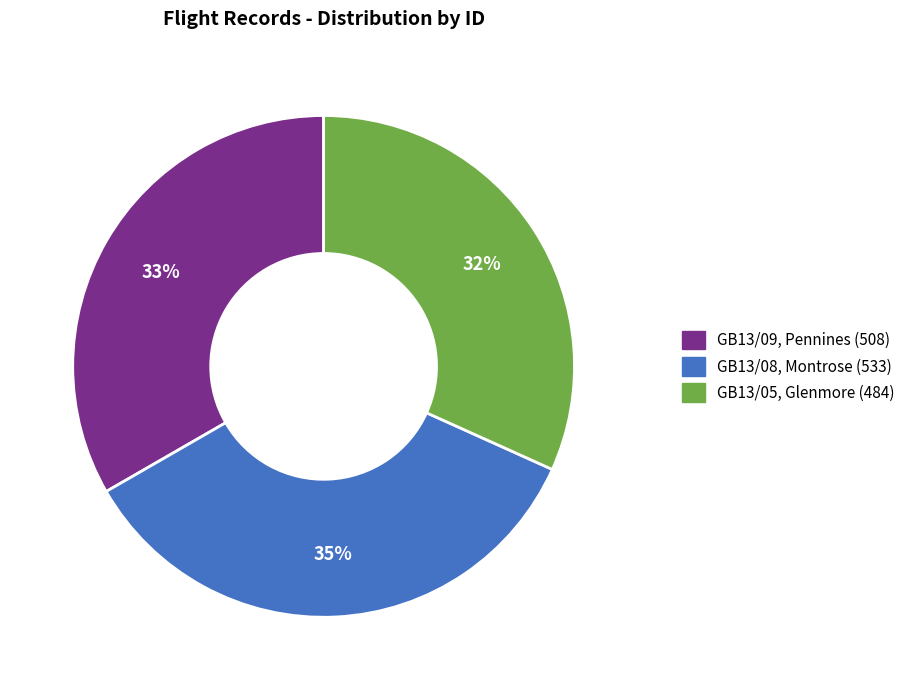

Approximately how many times larger is the value at GB13/05, Glenmore (484) compared to GB13/09, Pennines (508)?

1.0